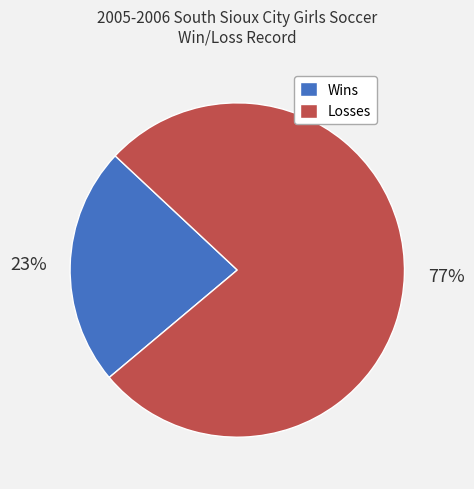

To the nearest percent, what is the average slice percentage?

50%